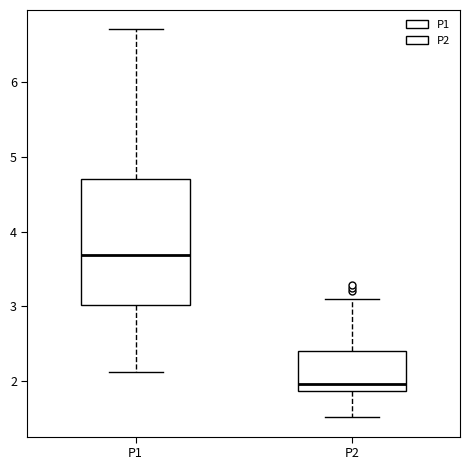

Which box's median line is the lowest?

P2